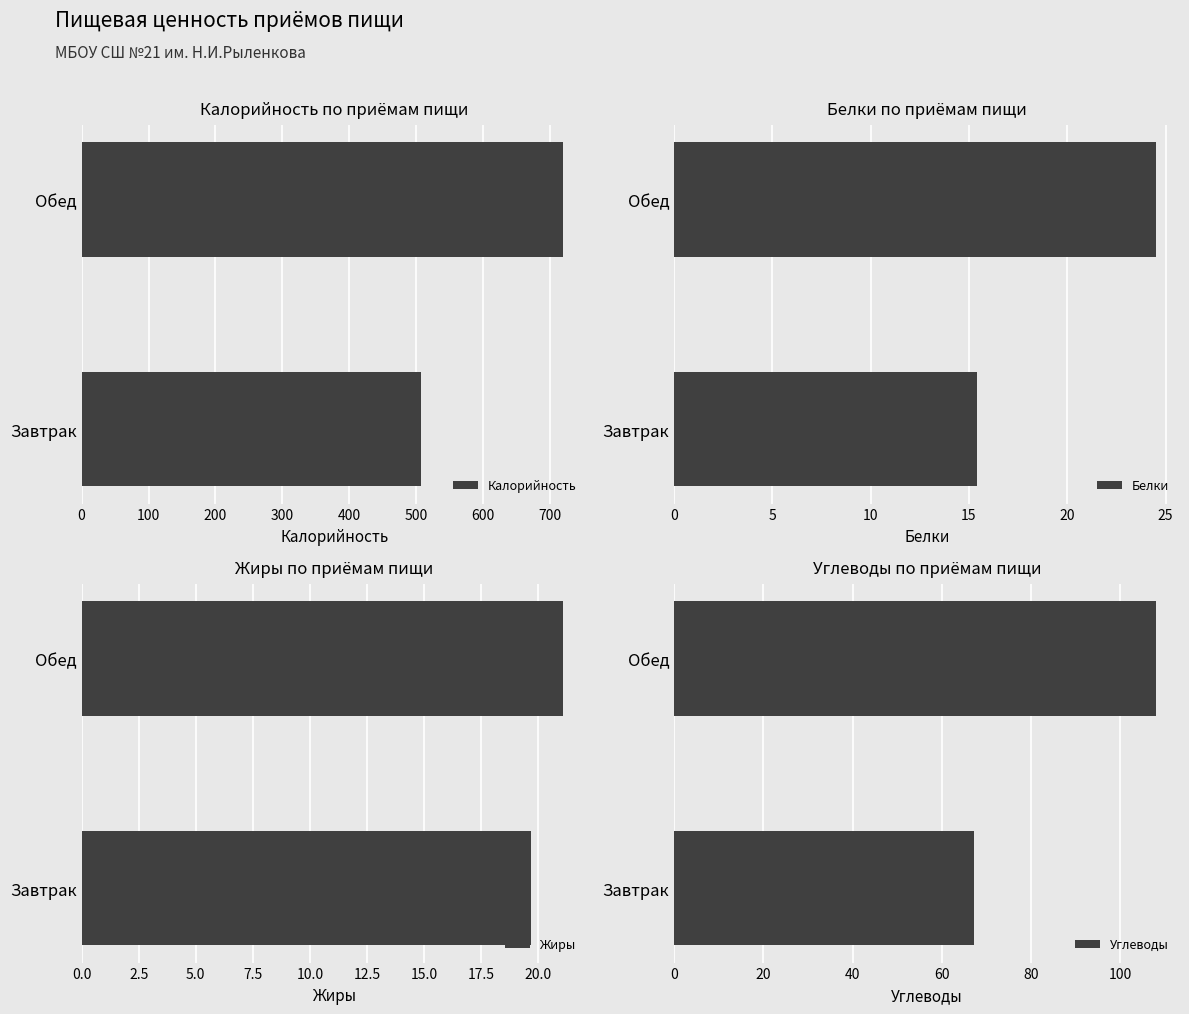

Which category has the lowest value in the Калорийность series?

Завтрак